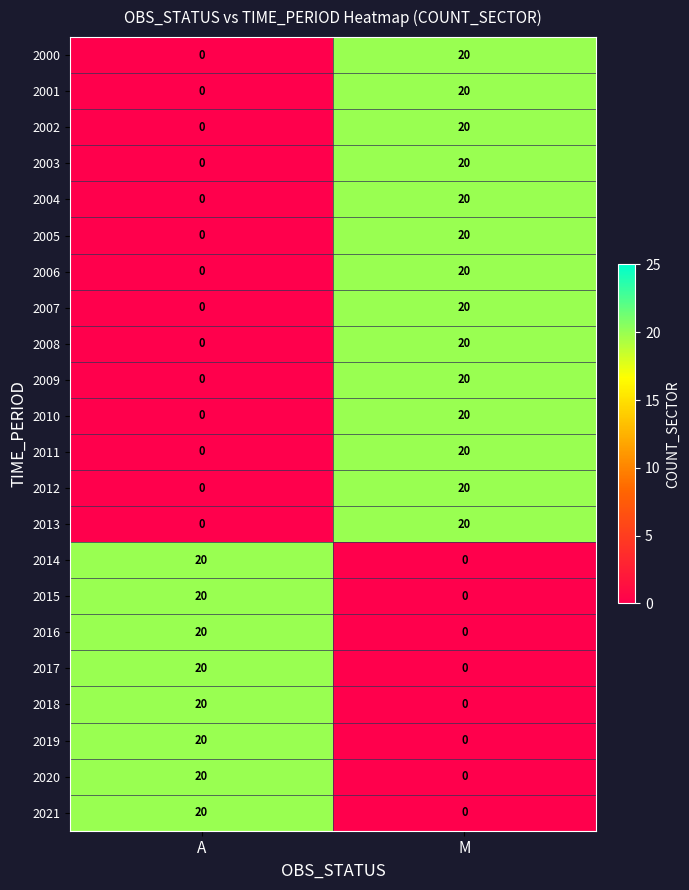

At which label does 2006 reach its minimum?

A